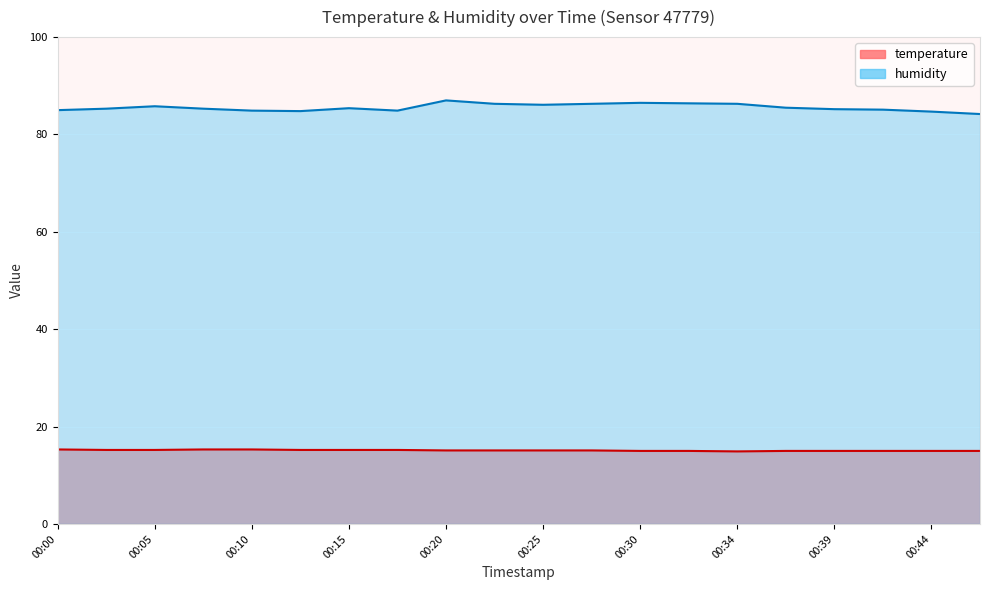

Is the value of temperature at 00:49 greater than the value of humidity at 00:02?

No